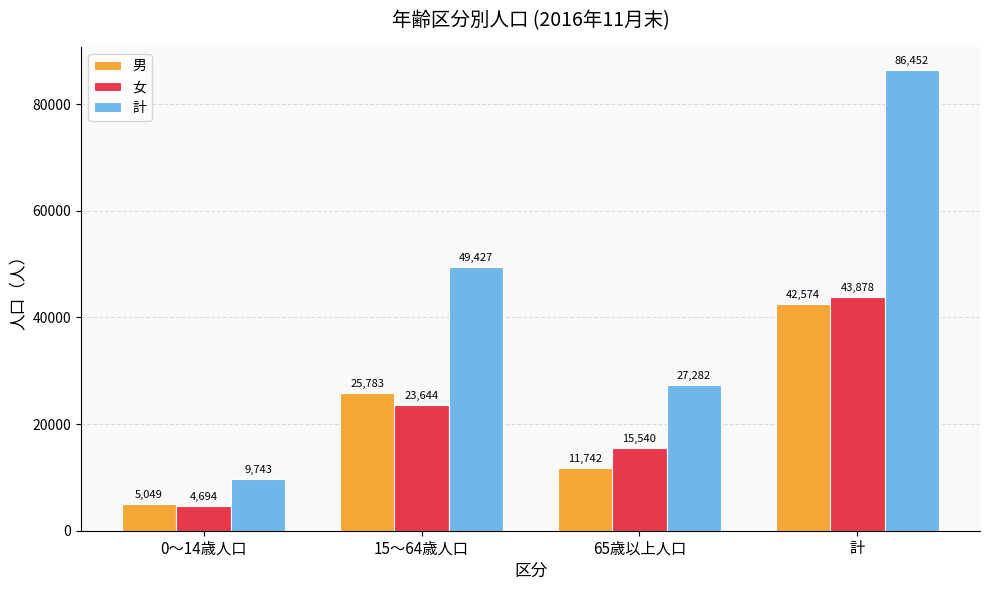

Reading right to left, what are all the values shown in this chart?

男: 42574	11742	25783	5049
女: 43878	15540	23644	4694
計: 86452	27282	49427	9743